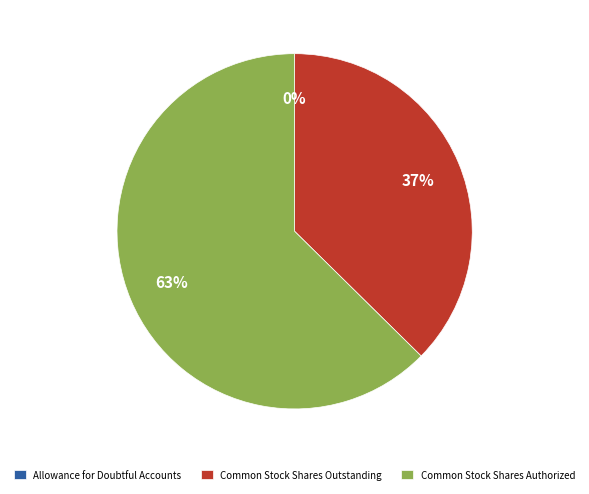

What is the ratio of the value at Common Stock Shares Authorized to the value at Common Stock Shares Outstanding?

1.7